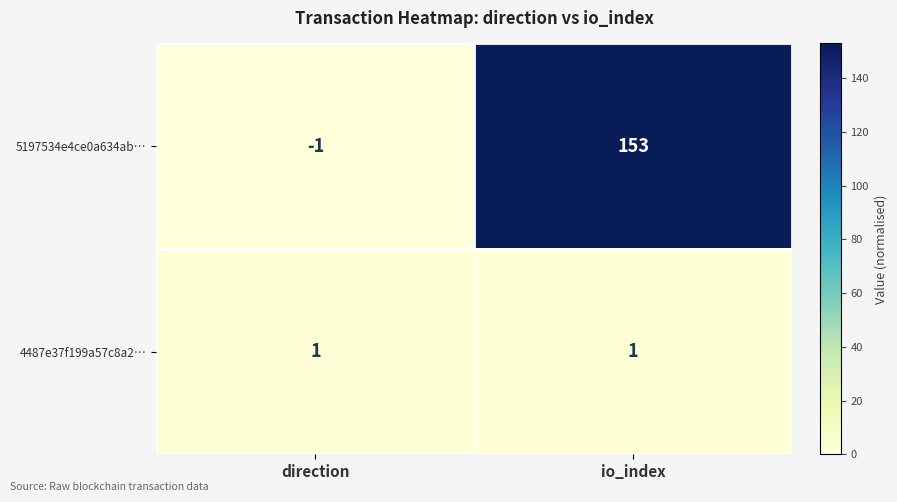

Where is 5197534e4ce0a634ab… nearest to the value 76?

direction